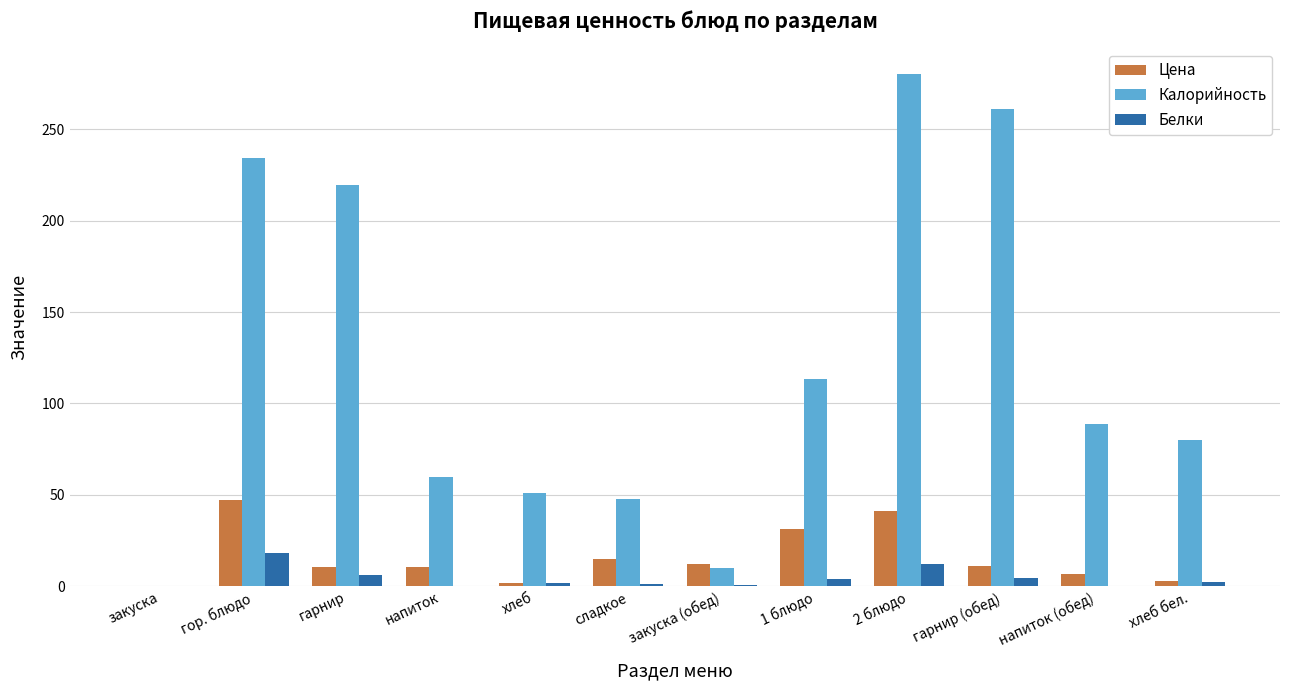

At which category is the sum across all series the highest?

2 блюдо